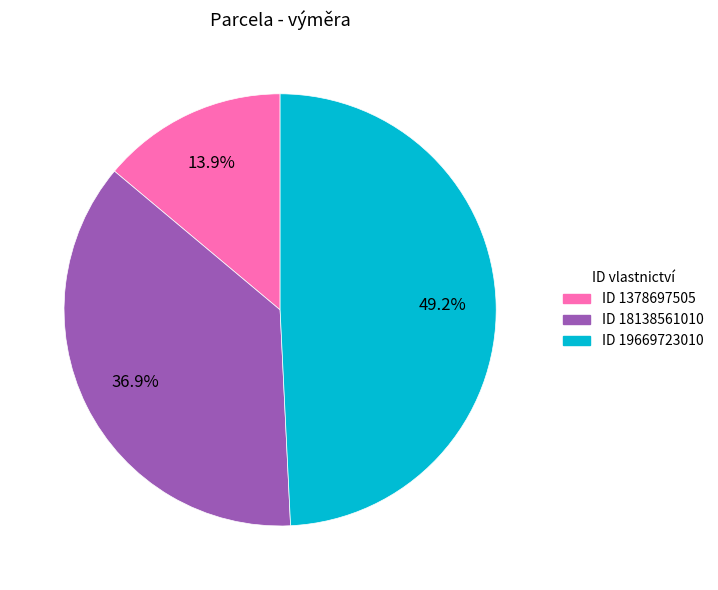

Is there any slice that represents more than half of the pie?

No